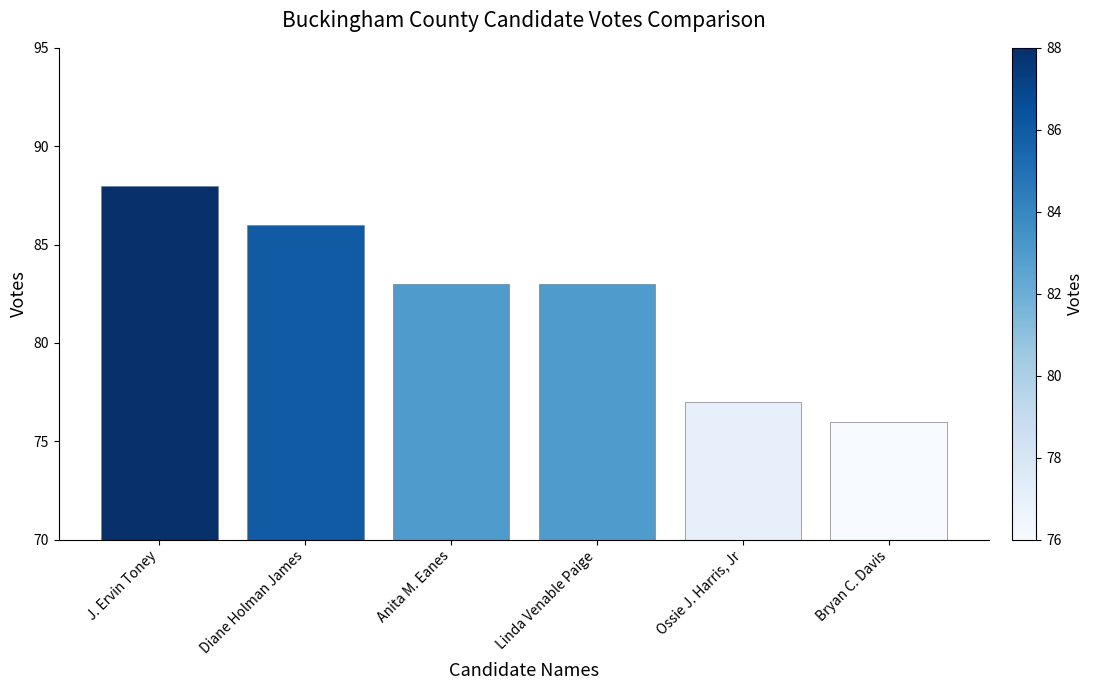

What is the smallest value displayed?

76